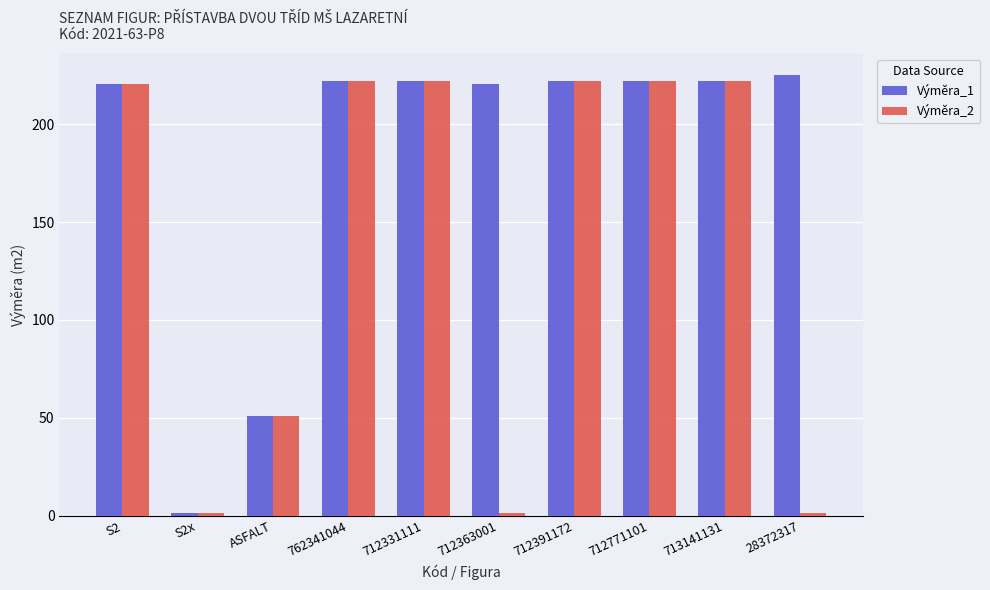

At how many categories does at least one series exceed 13?

9